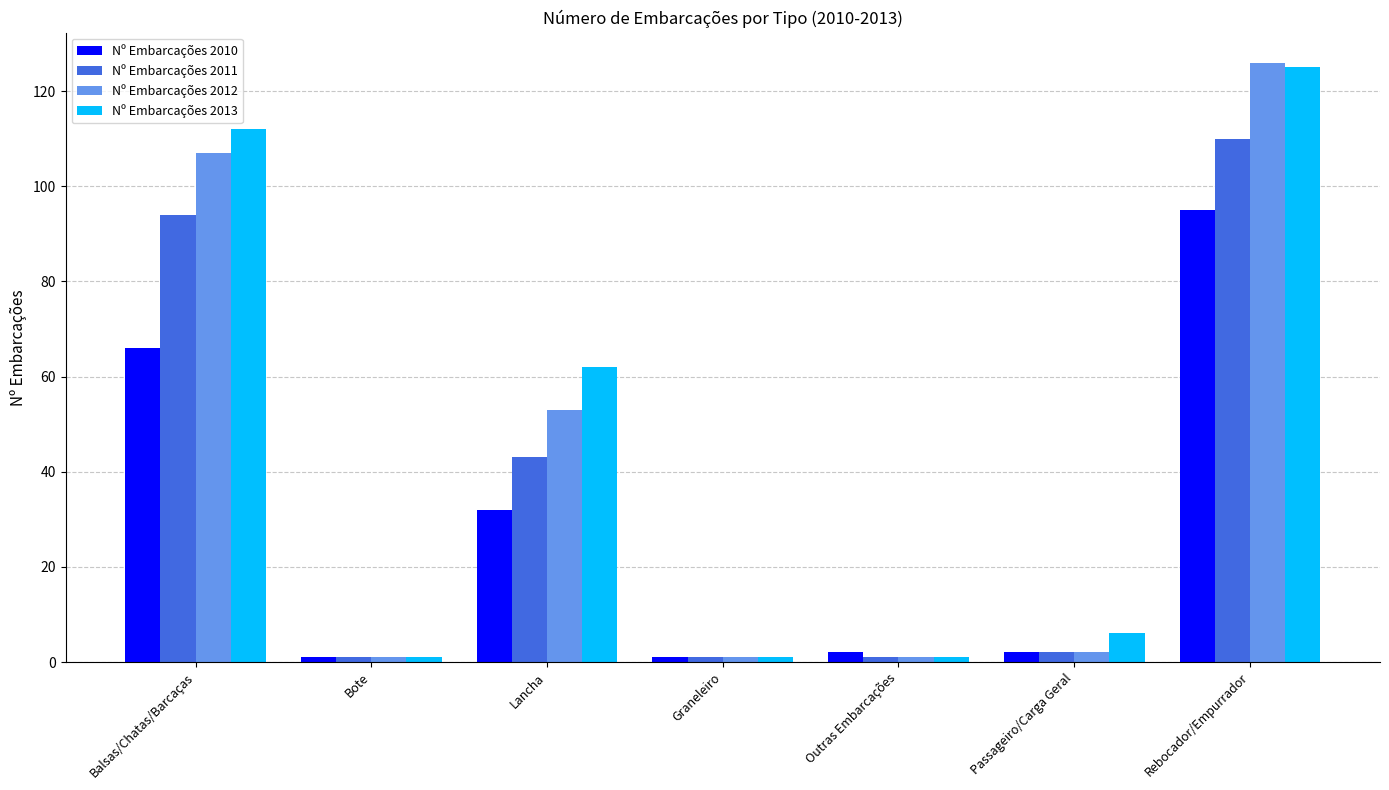

What is the difference between the maximum and second lowest values in the Nº Embarcações 2011 series?

109